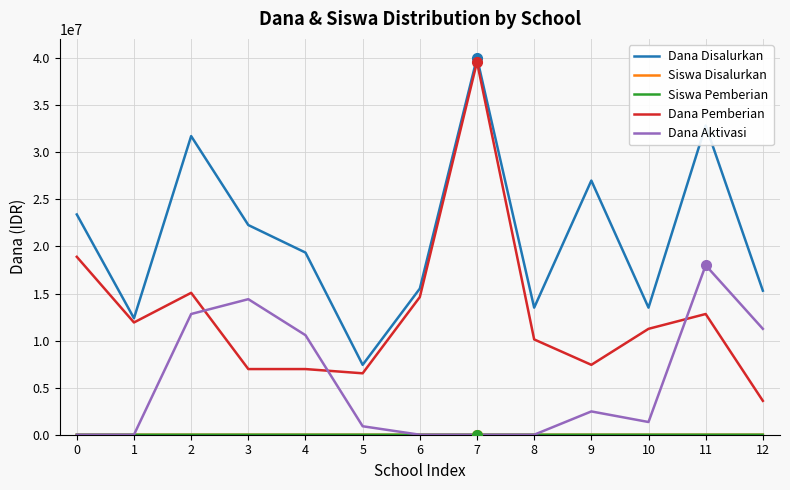

The Dana Pemberian series shows 8652167 at 0. True or false?

False